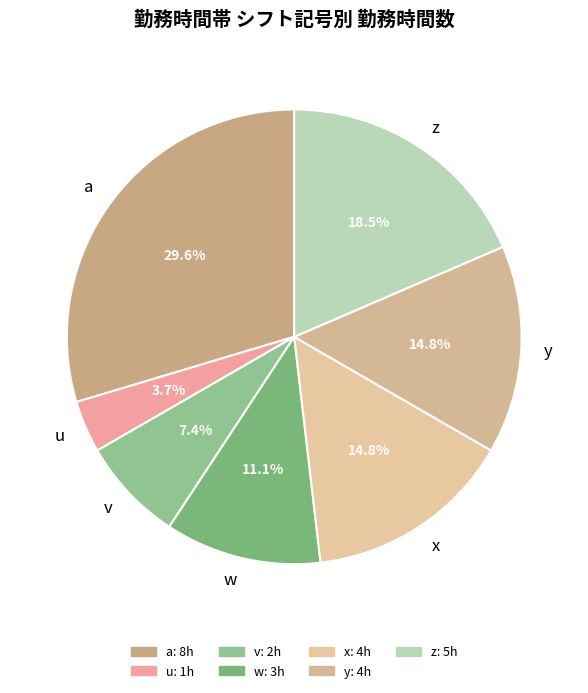

What portion of the pie excludes x?

85.2%